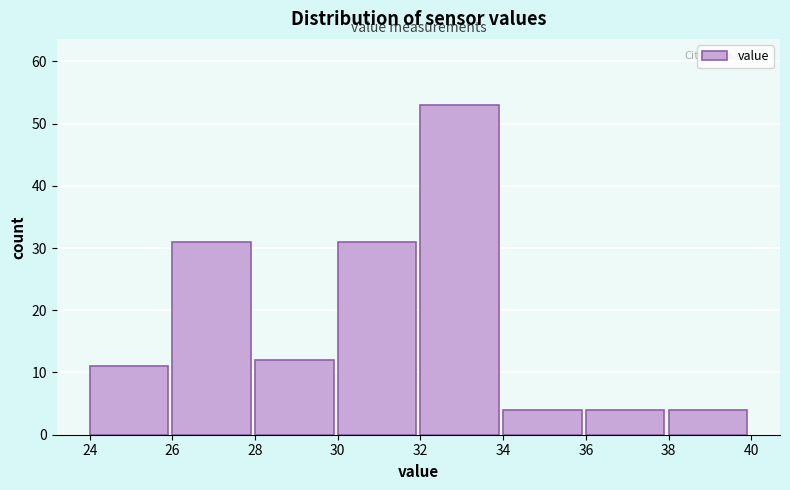

Which range on the x-axis has the tallest bar?

32 to 34